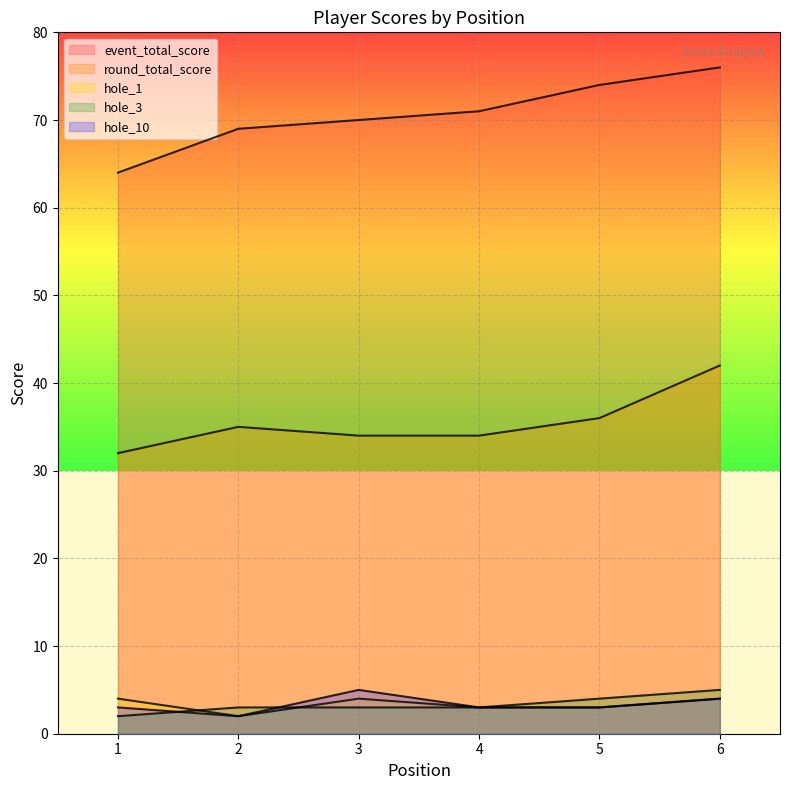

How many data points in event_total_score are above 71?

2